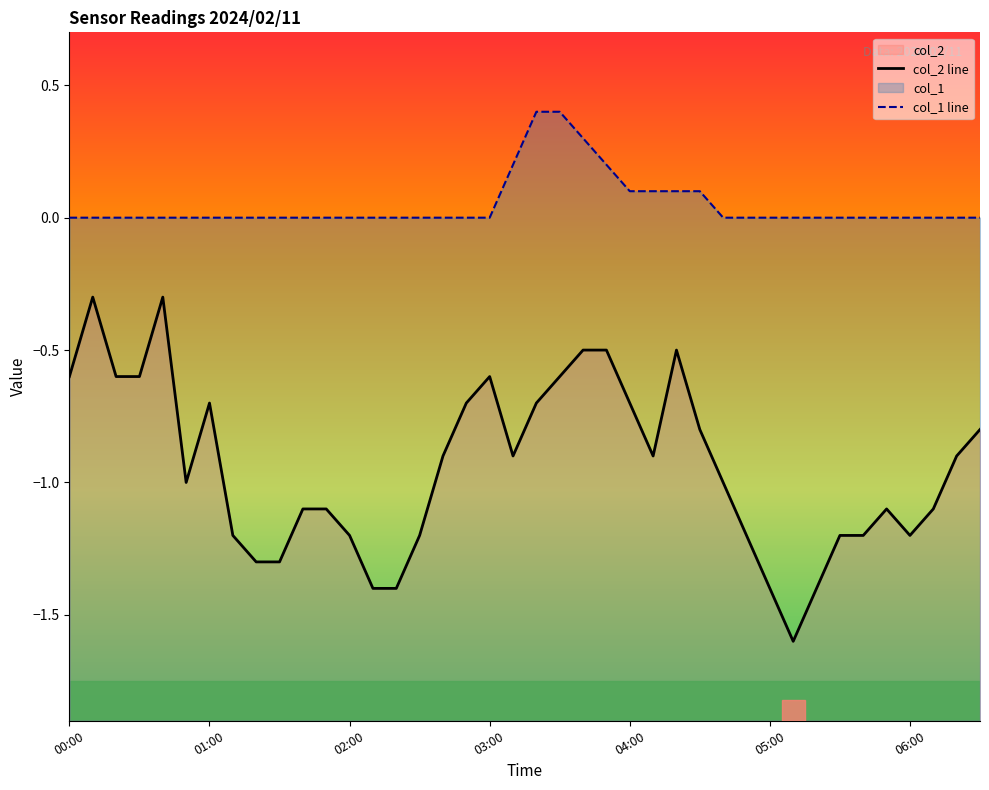

What is the difference between the col_1 line values at 14 and 23?

0.2